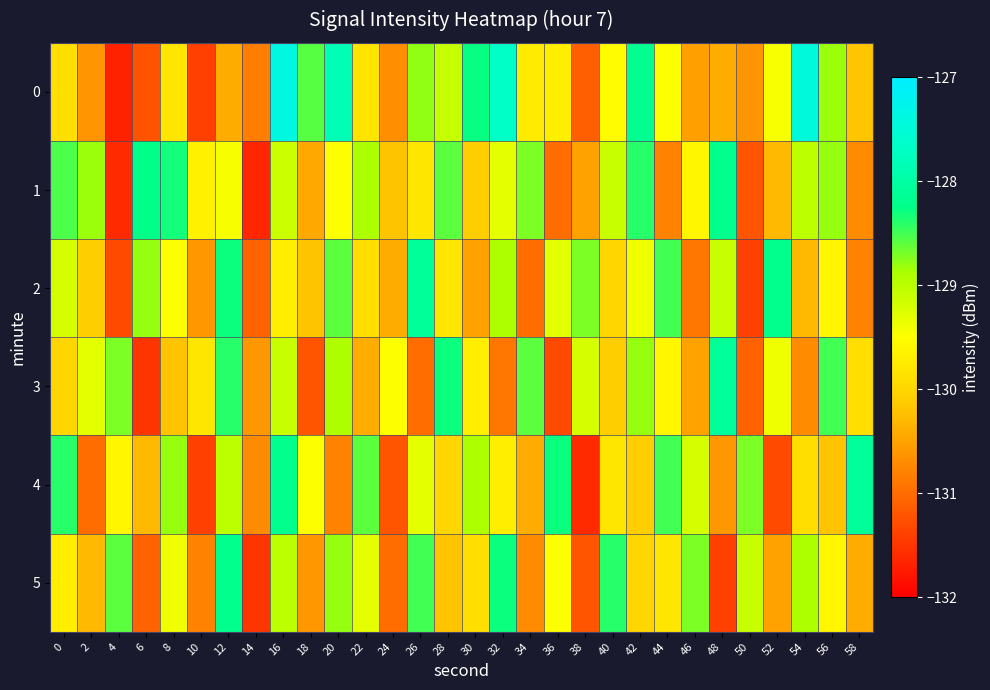

Count the number of data series in this chart.

6